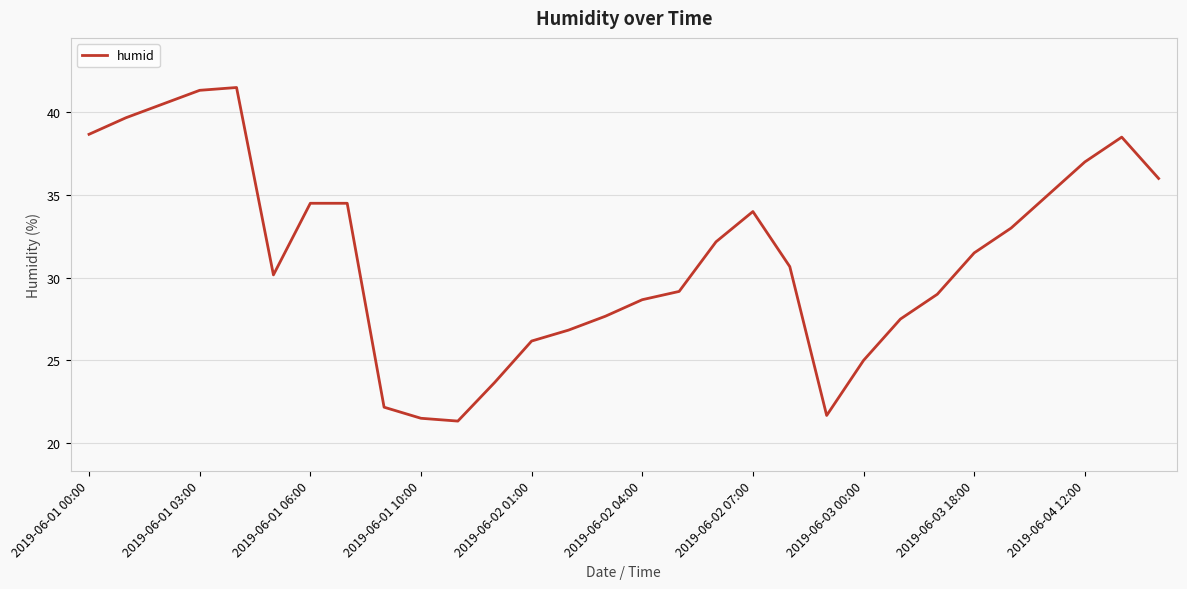

What is the maximum value shown in the chart?

41.5